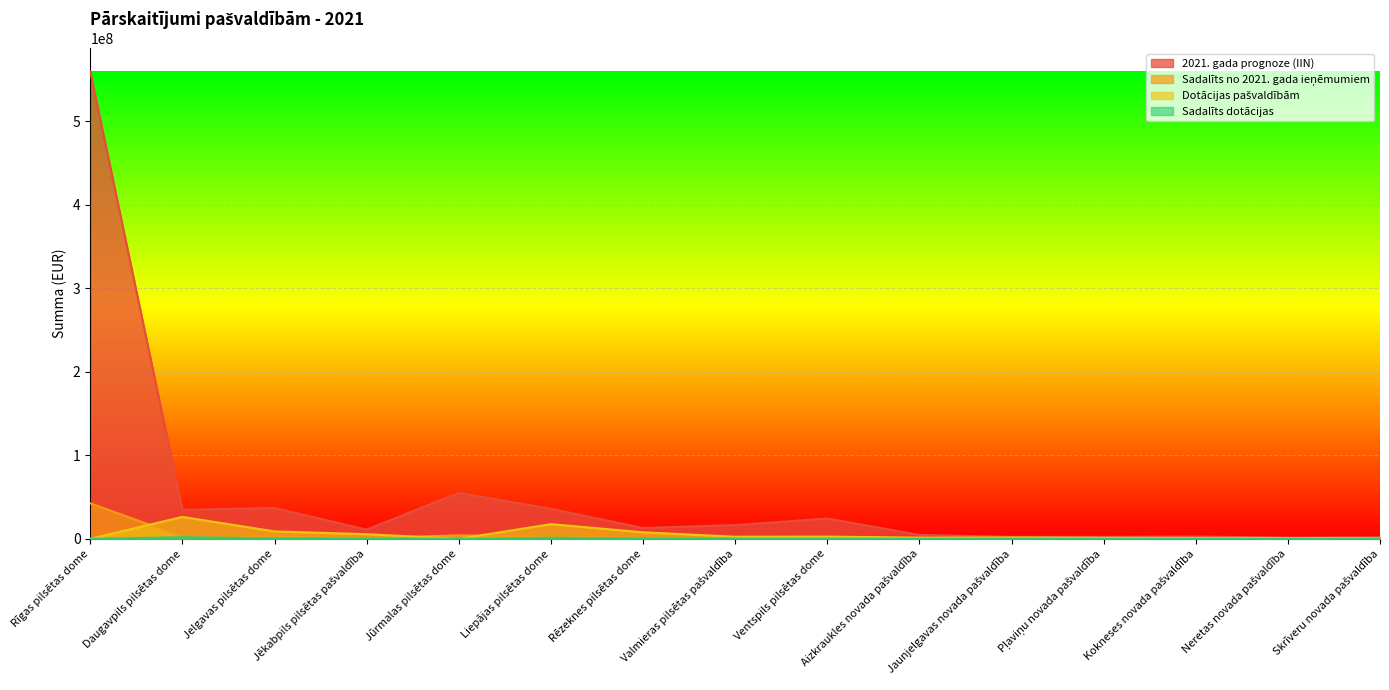

Which series has the largest range (max minus min)?

2021. gada prognoze (IIN)